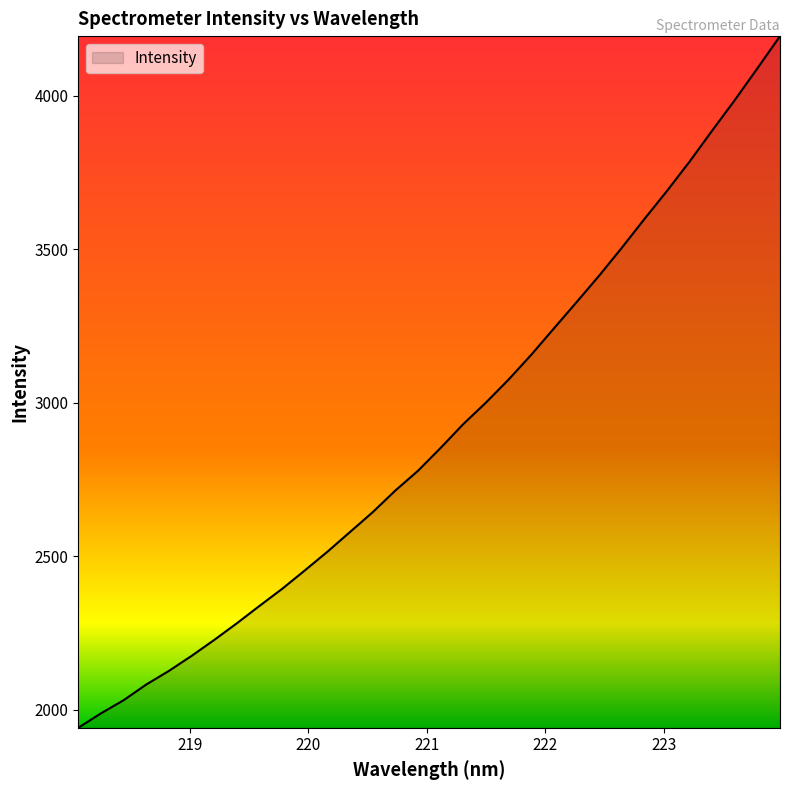

Count the number of values greater than 2852.

16